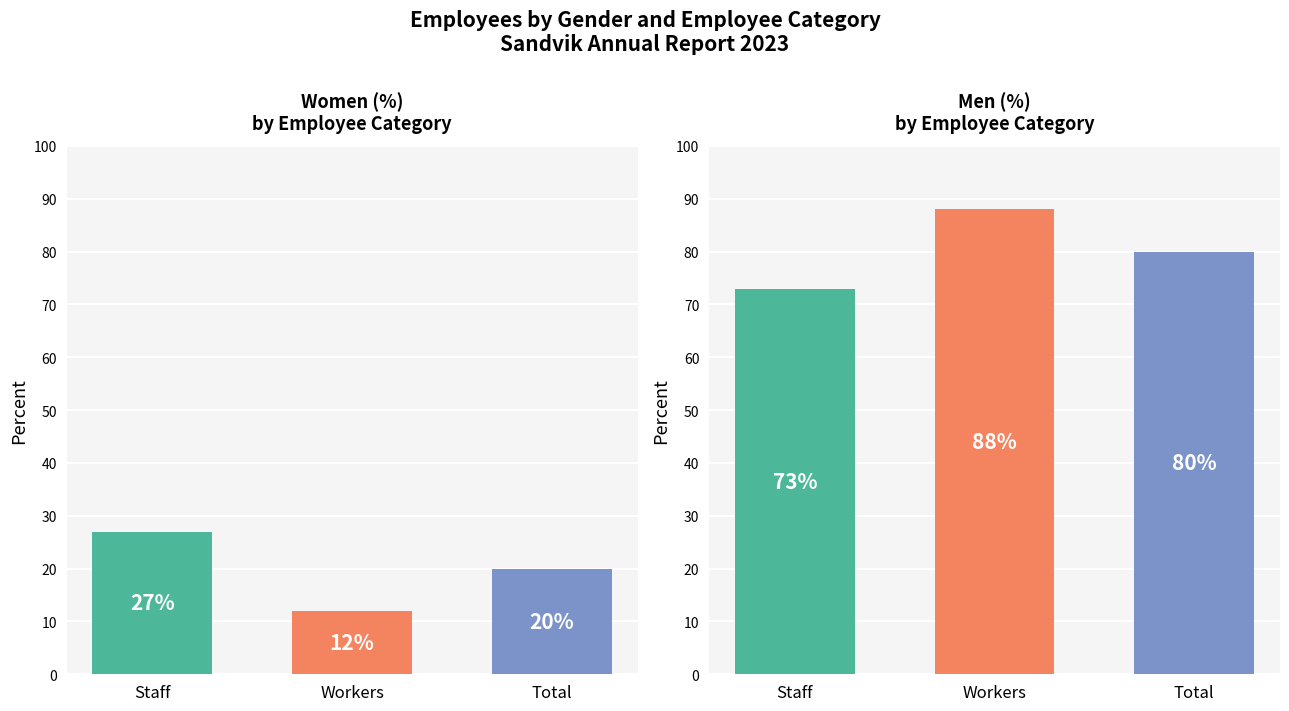

What is the highest value of the Men (%) series?

88